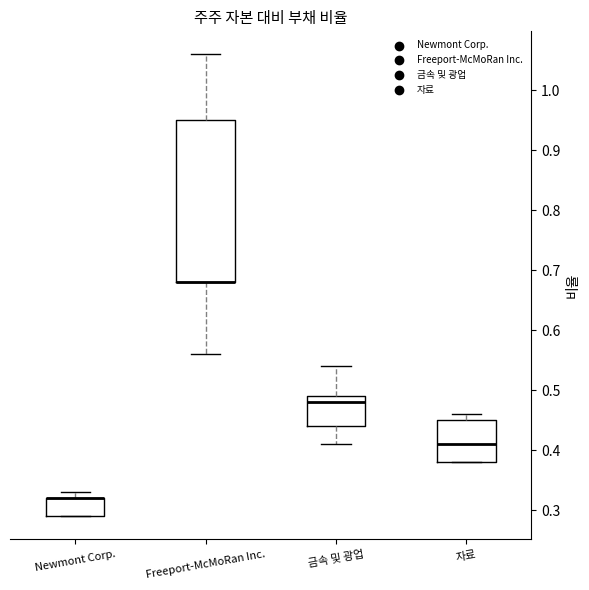

Which box is the tallest, from its lower edge to its upper edge?

Freeport-McMoRan Inc.